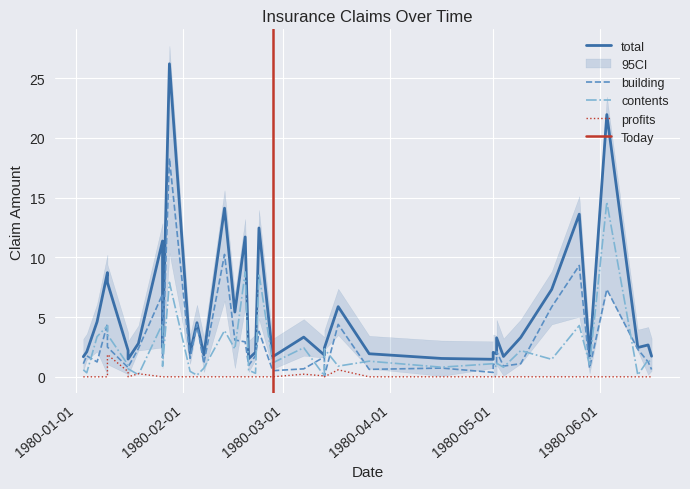

Does the chart display data point markers on the line(s)?

No